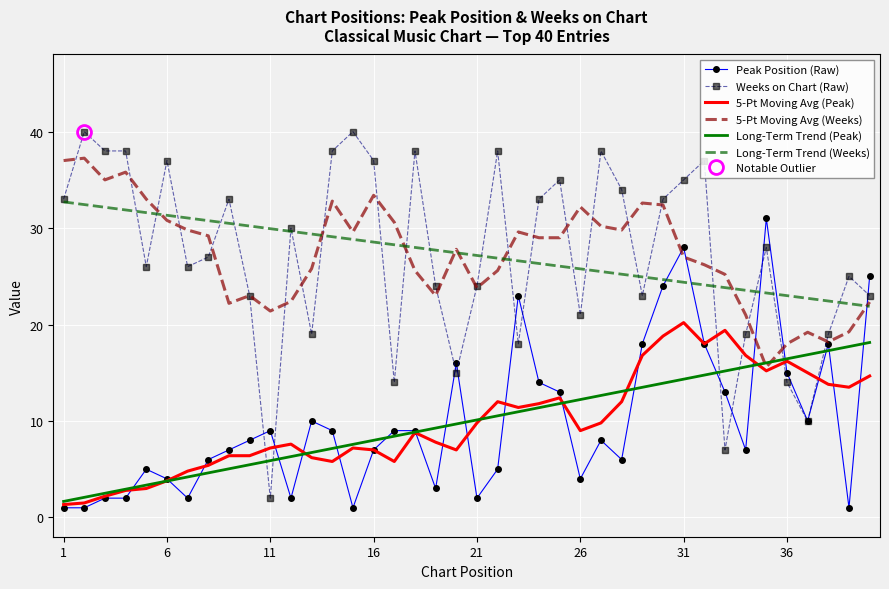

What is the lowest value of the Weeks on Chart (Raw) series?

2.0